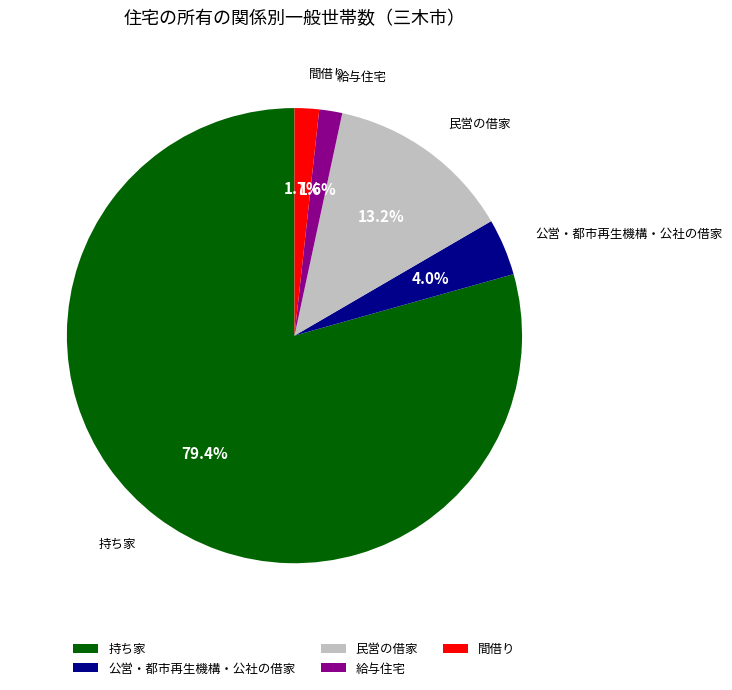

To the nearest percent, what percentage of the pie is 持ち家?

79%